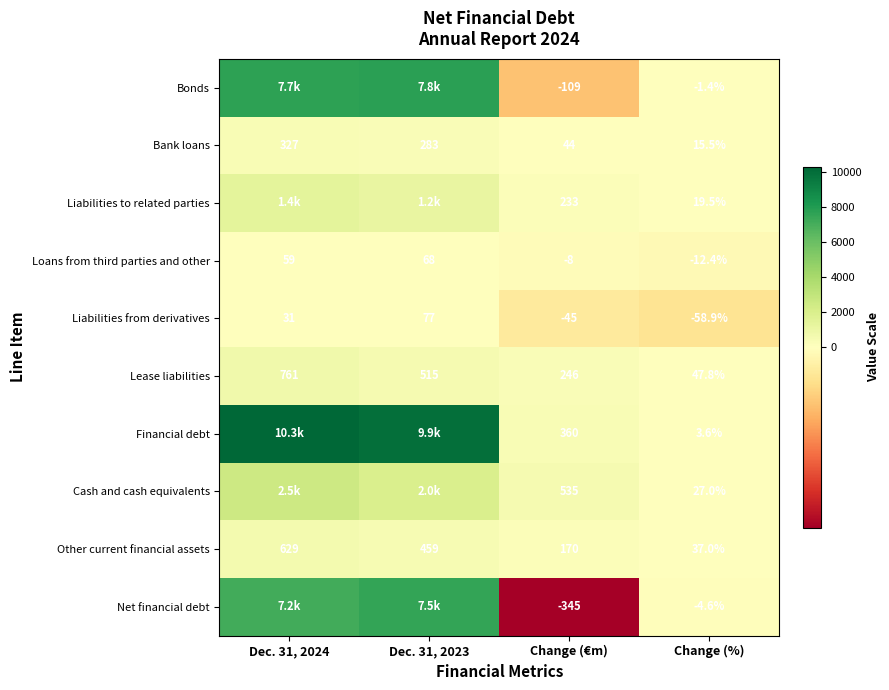

Count the Liabilities to related parties values in the range 233 to 1429.

3